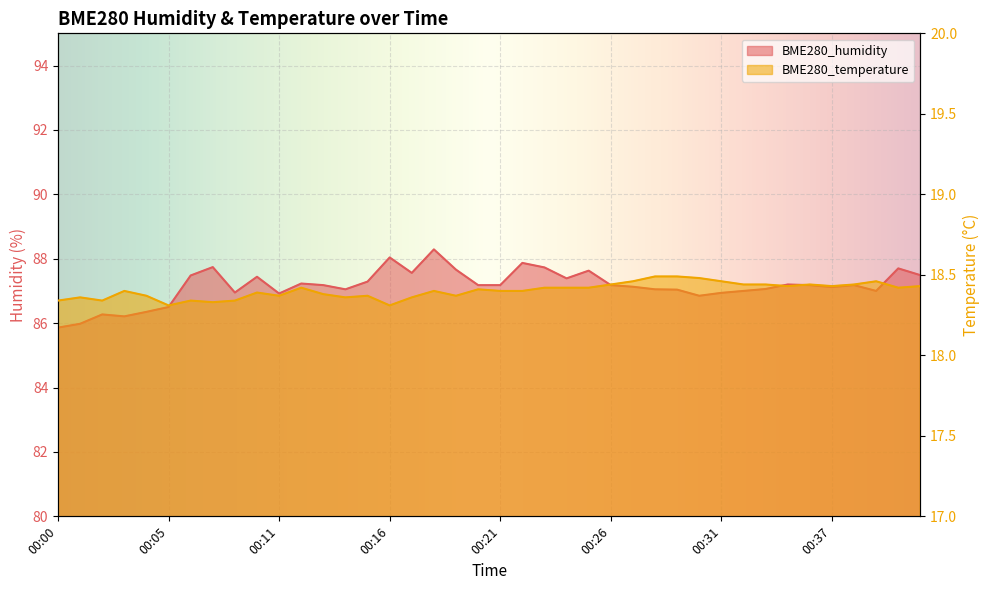

True or false: BME280_temperature has more than 2 points higher than both neighbors.

True